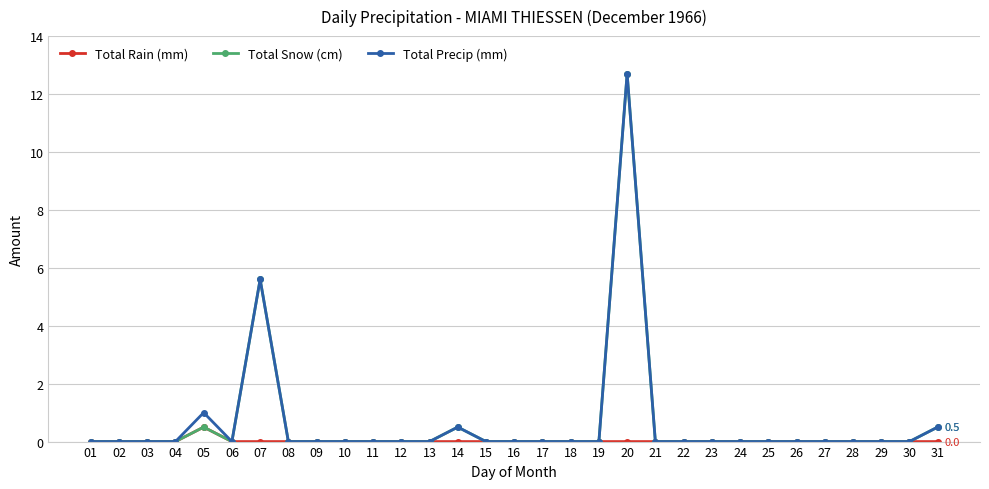

How many lines are shown in the chart?

3